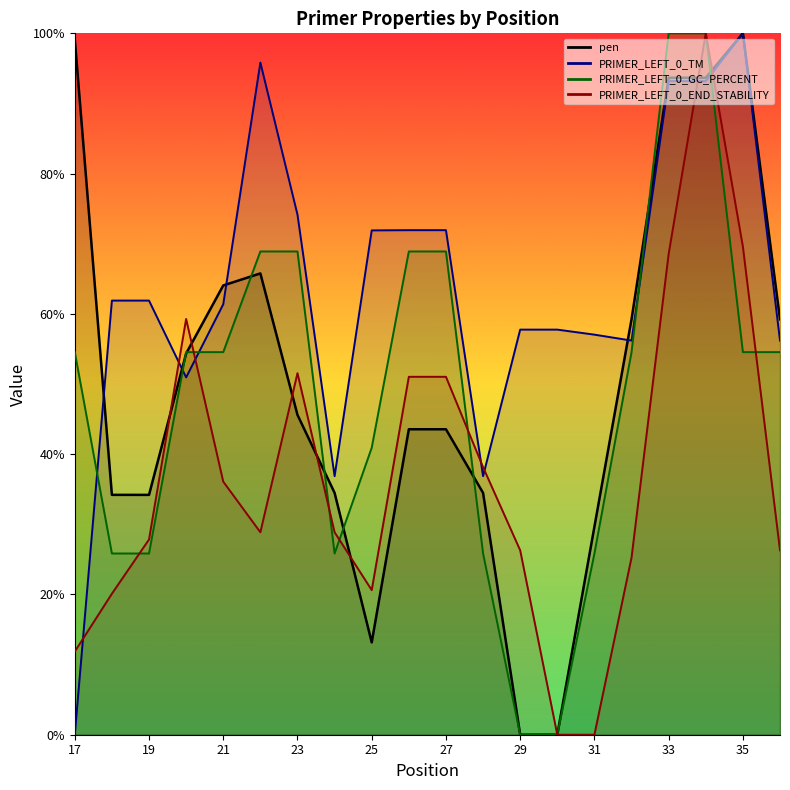

Does the chart have visible grid lines?

No